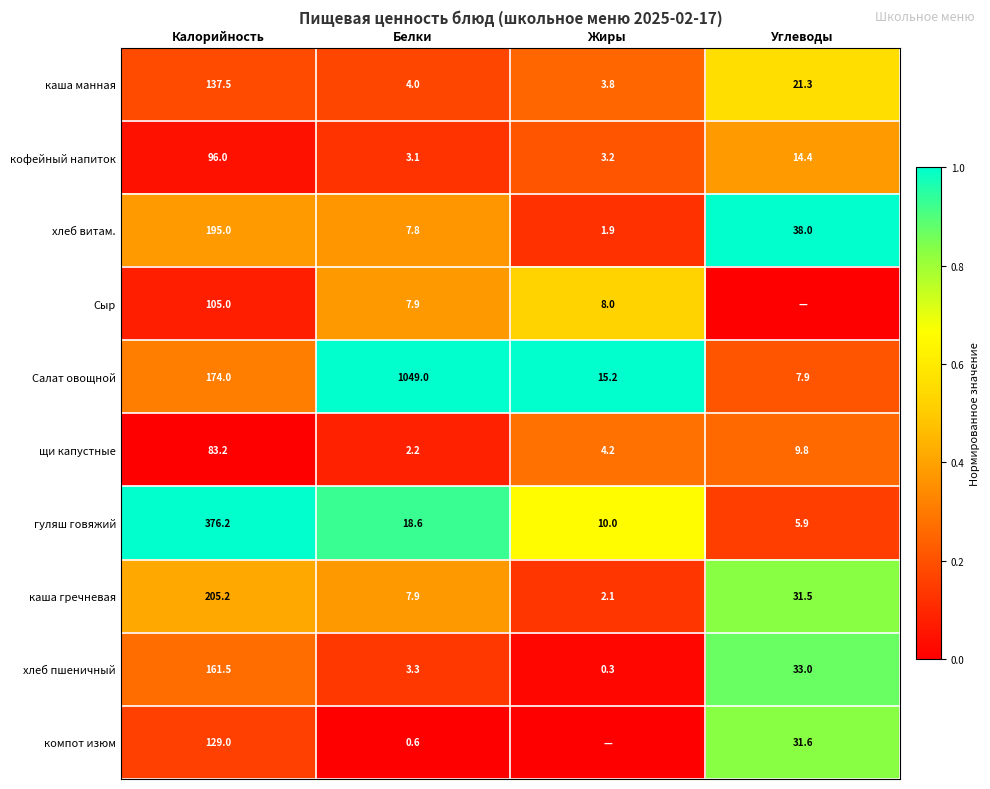

What is the approximate value of хлеб витам. at Калорийность?

195.0